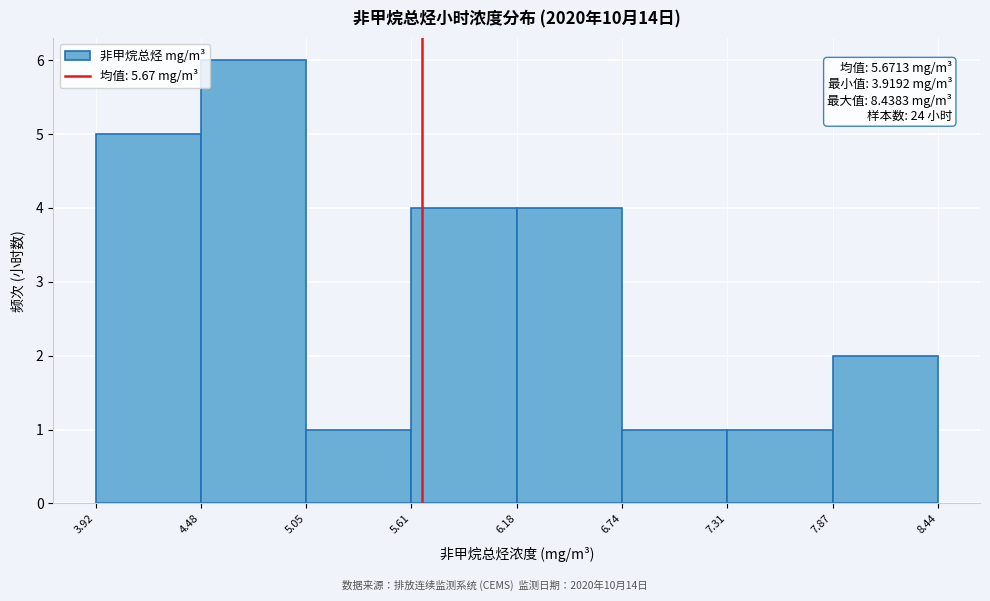

Over which range of the x-axis is the bar tallest?

4.48 to 5.05